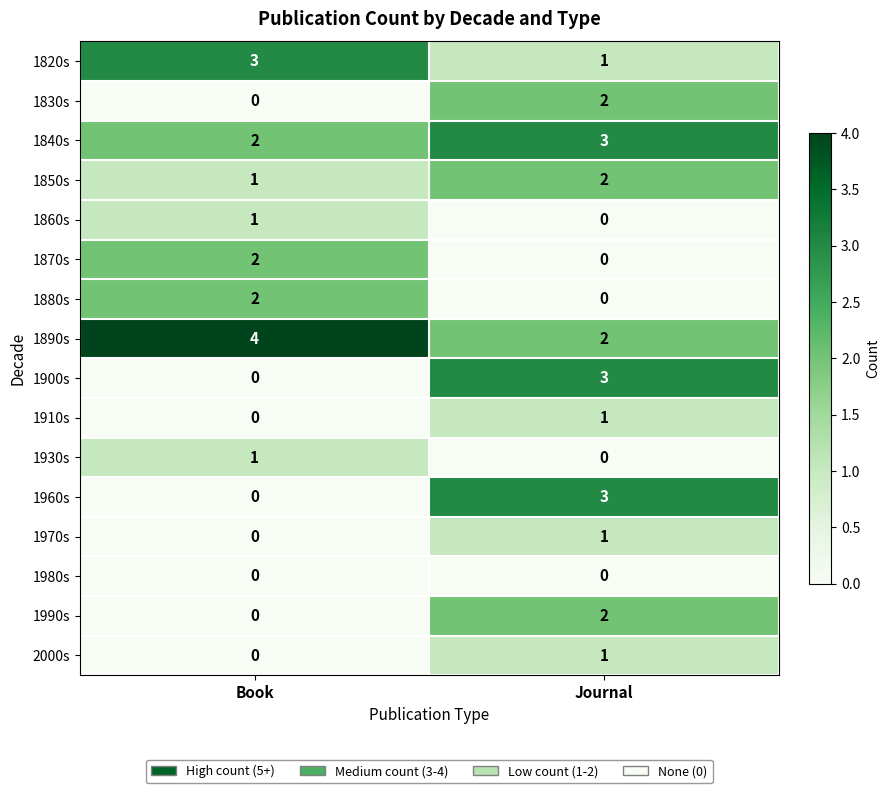

Which category has the highest value across all series?

Book